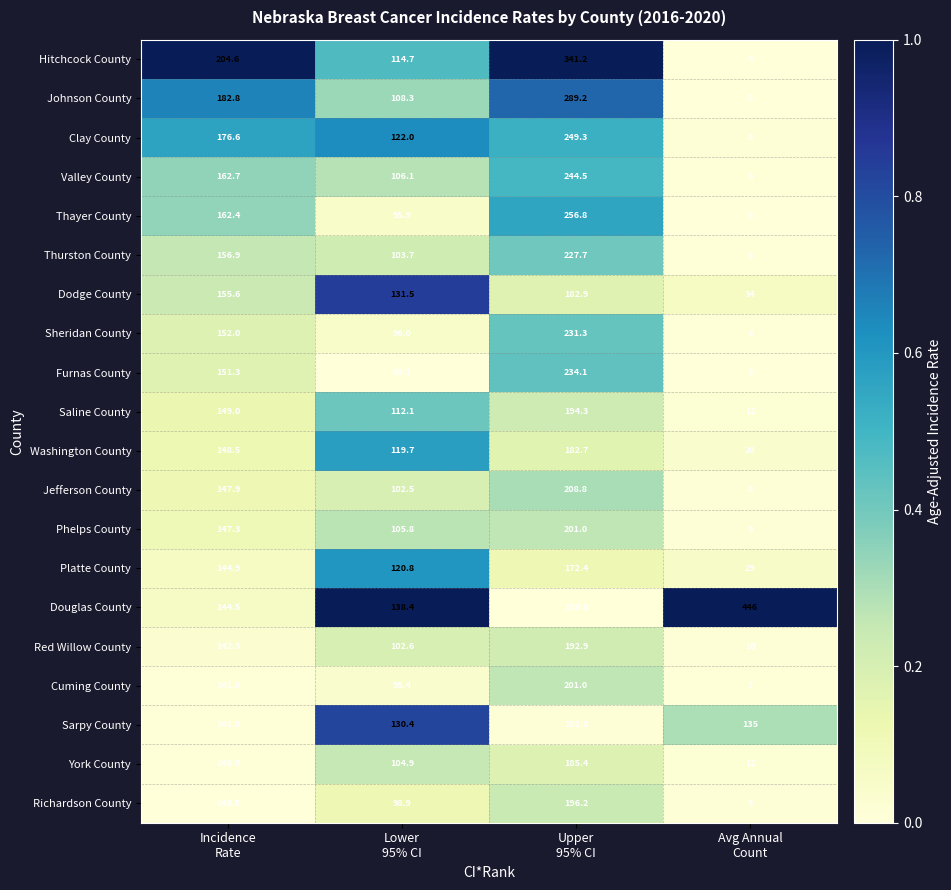

Count the number of data series in this chart.

20